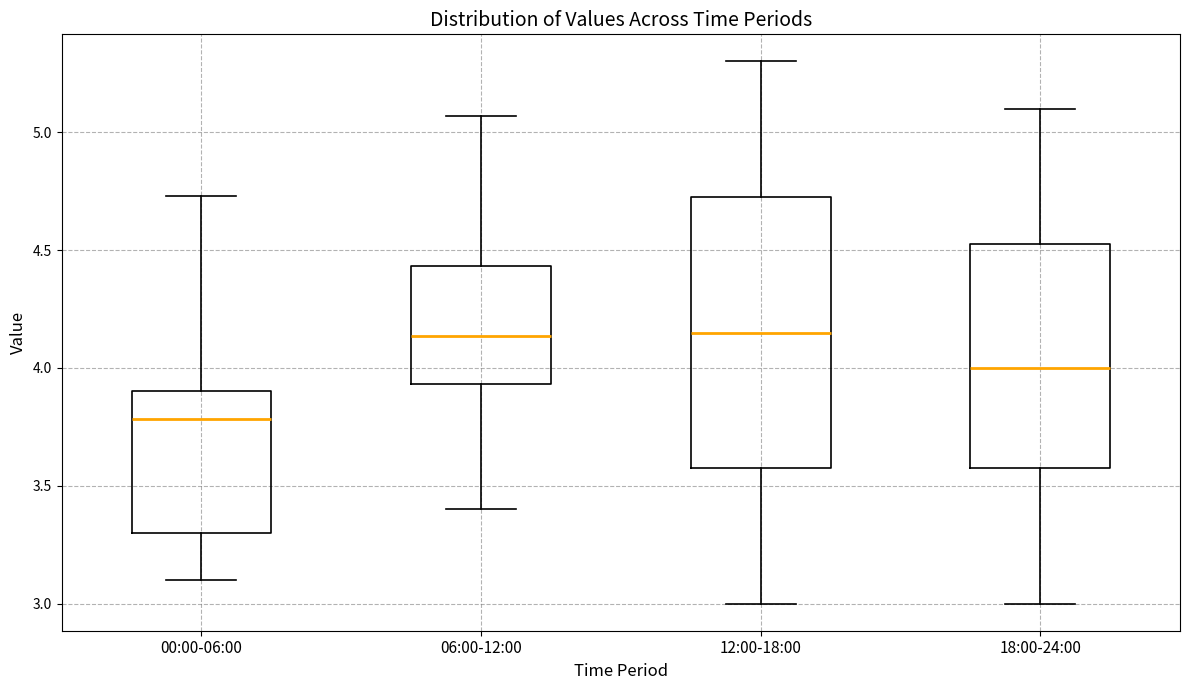

Which box is the tallest, from its lower edge to its upper edge?

12:00-18:00